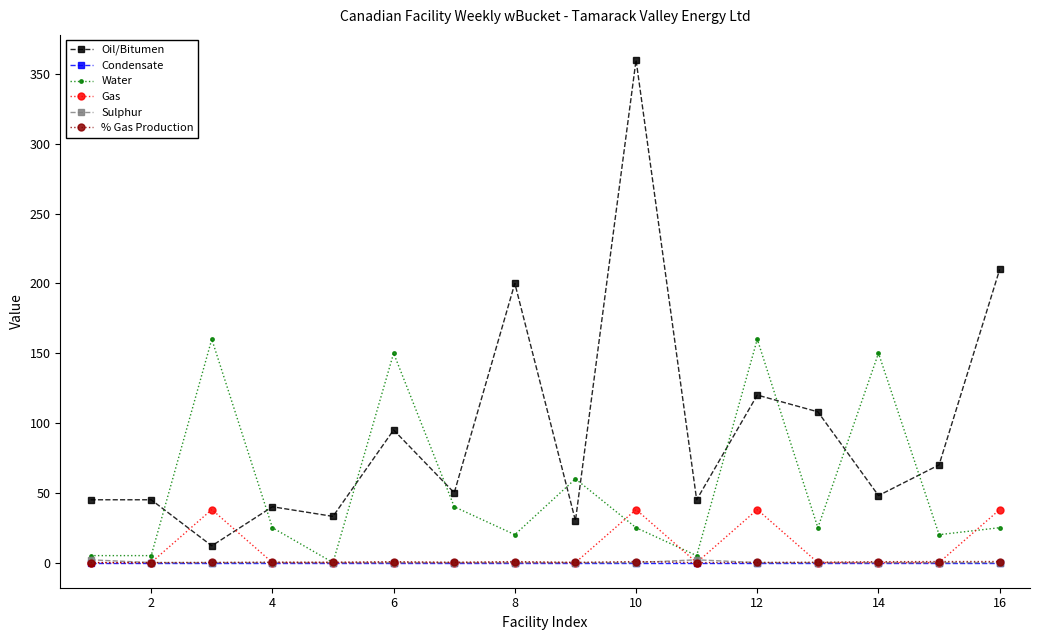

True or false: Oil/Bitumen and Condensate intersect in this chart.

False